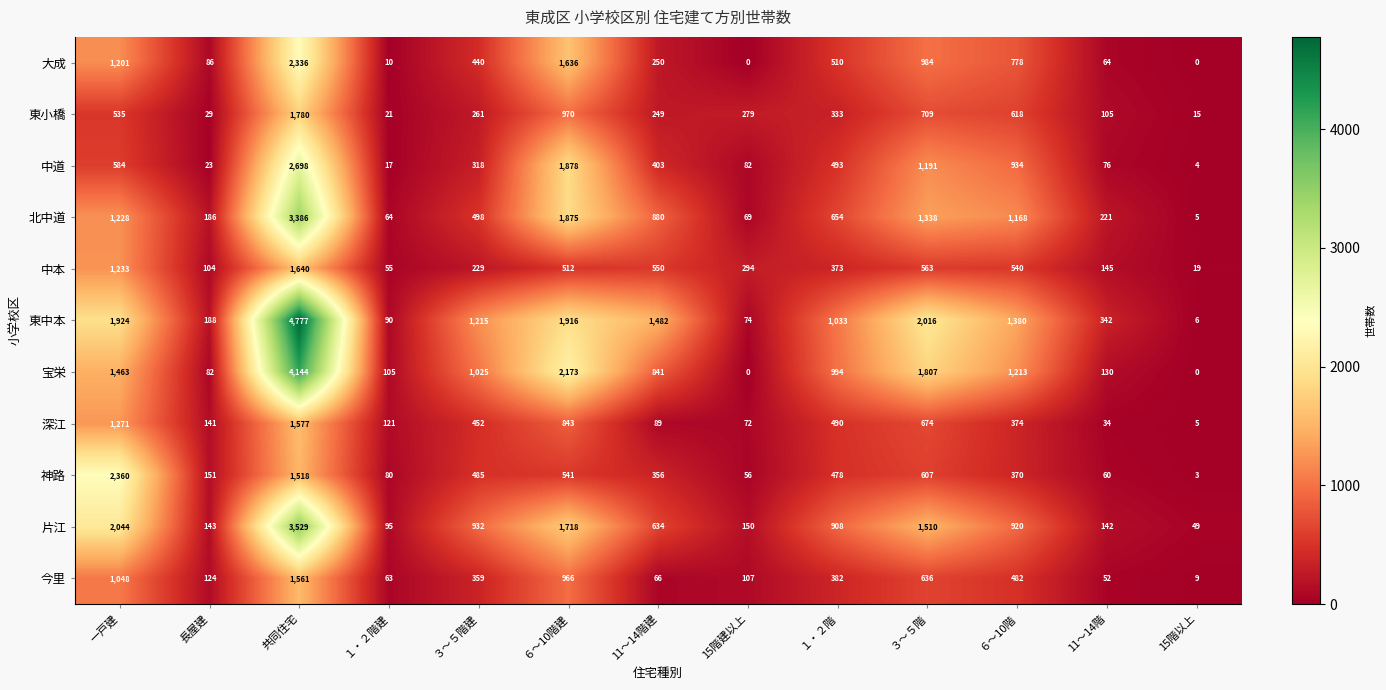

What is the spread (max minus min) of values at ６～10階建?

1661